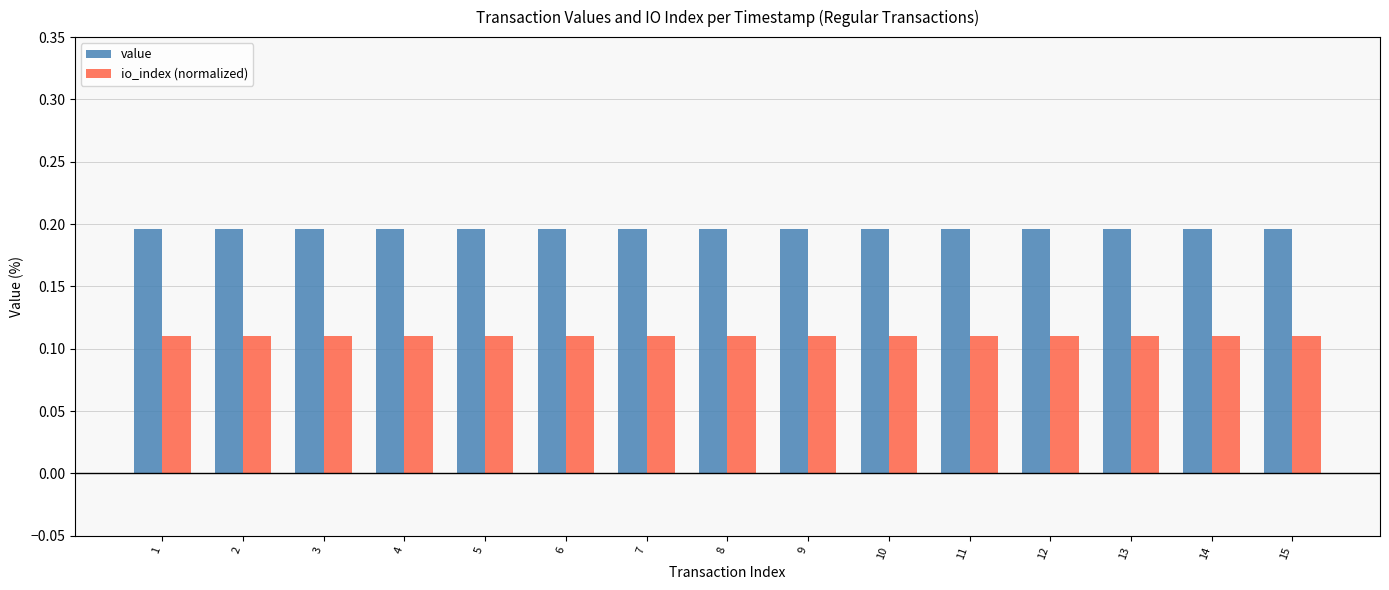

What are all the series names shown in the legend?

value, io_index (normalized)